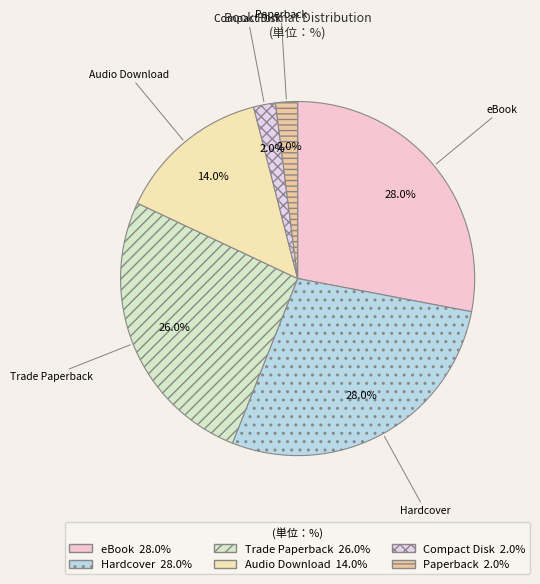

Is there a majority slice in this chart?

No